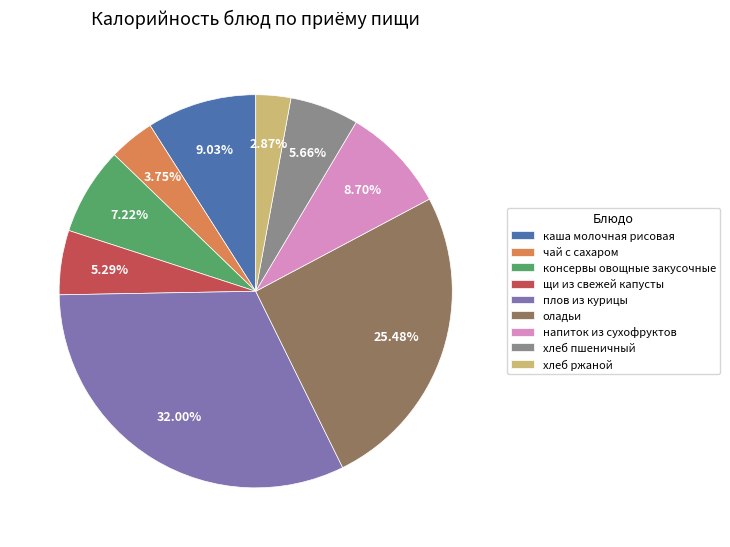

How many segments does this pie chart have?

9